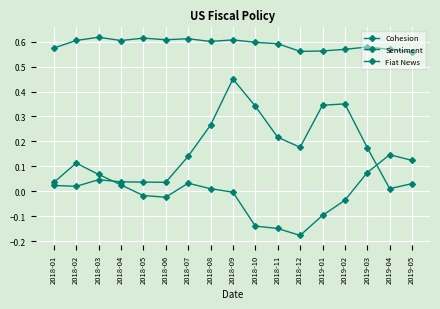

List the series in order of their overall mean, highest first.

Fiat News, Cohesion, Sentiment